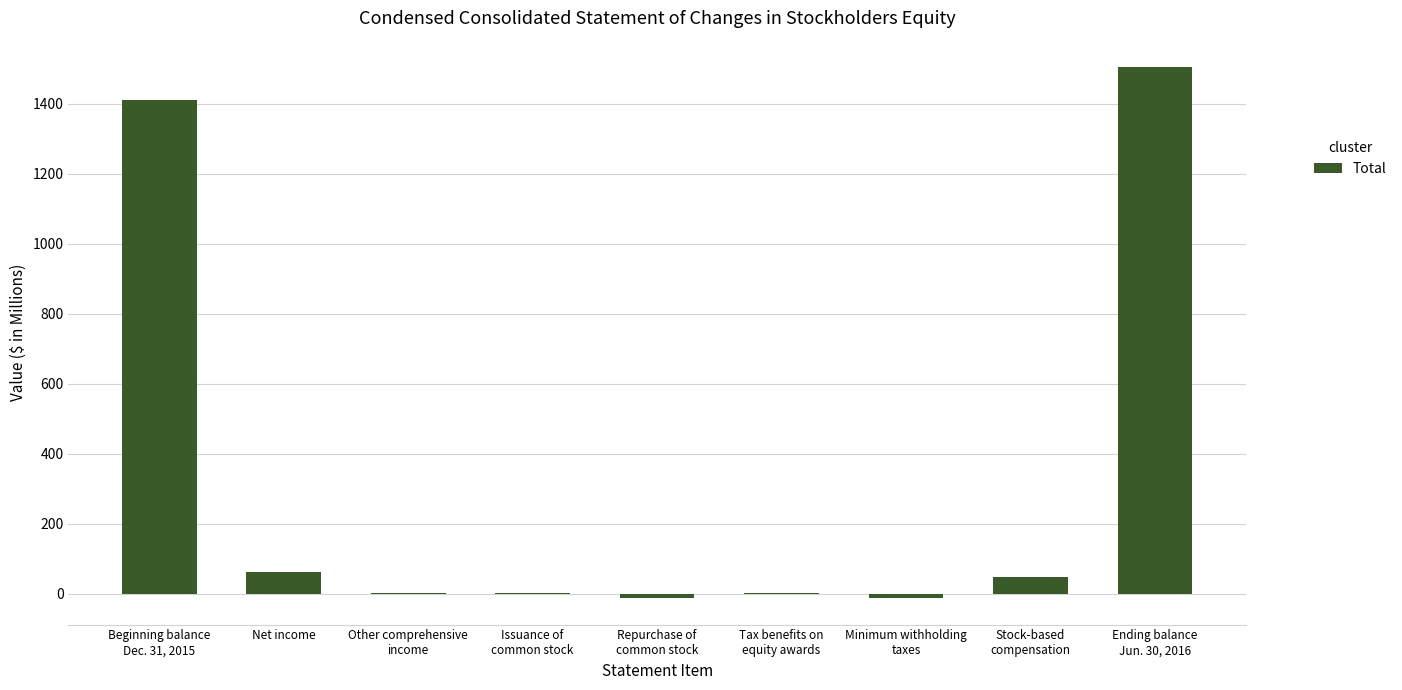

How many data points does each series have?

9